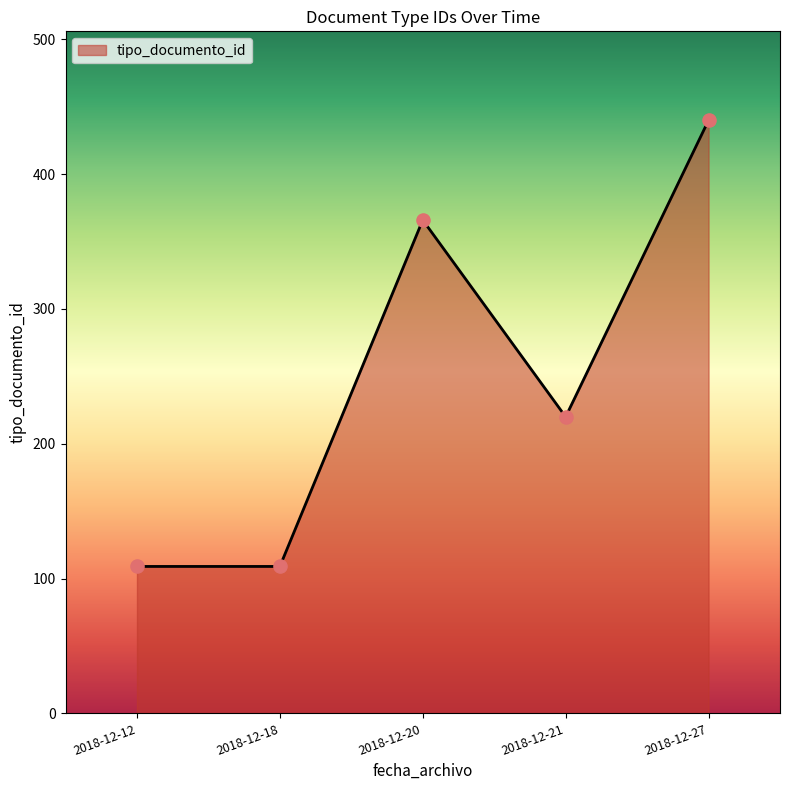

What is the change in value from 2018-12-12 to 2018-12-21?

+111